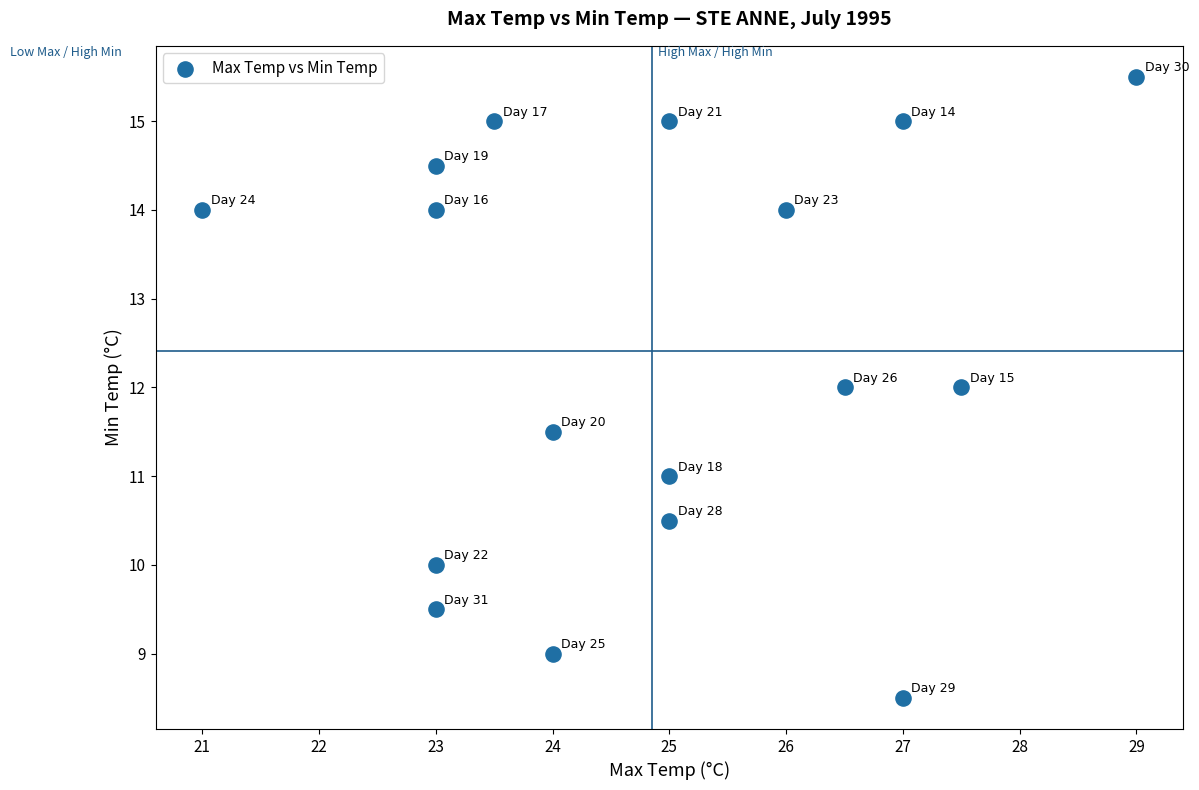

What is the range of X values (max minus min)?

8.0